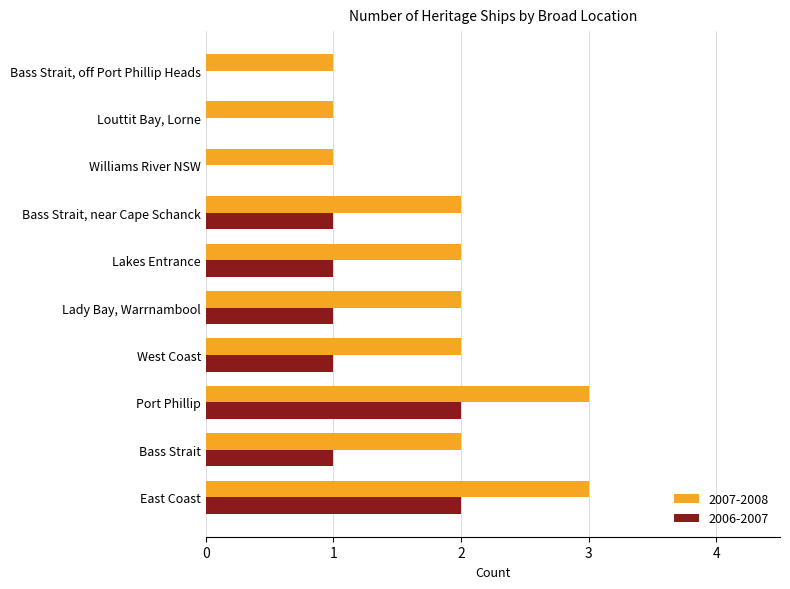

The 2007-2008 series shows 2 at West Coast. True or false?

True